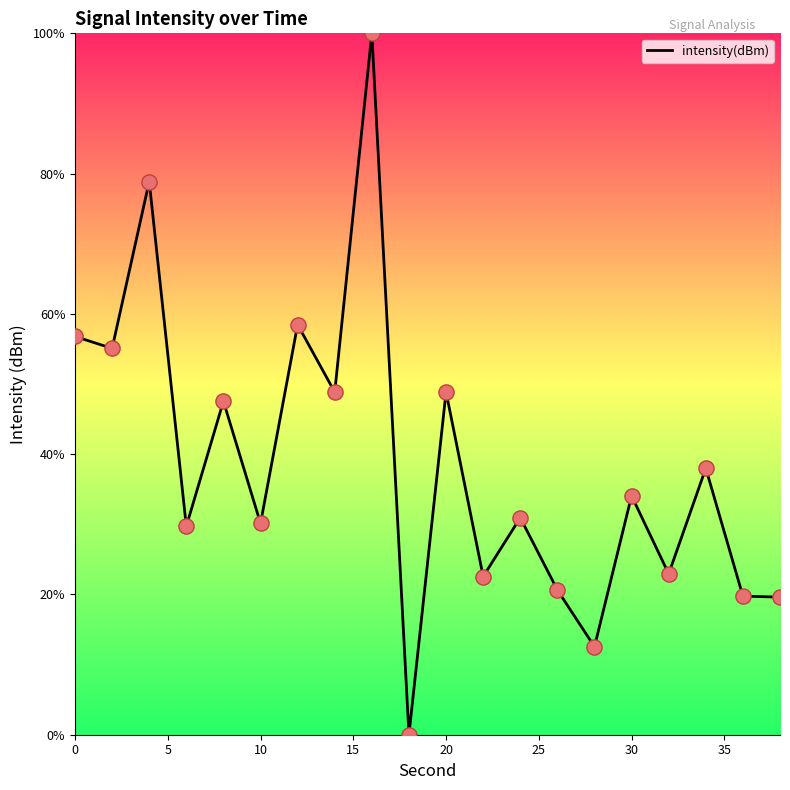

What is the difference between the maximum and minimum values?

100.0